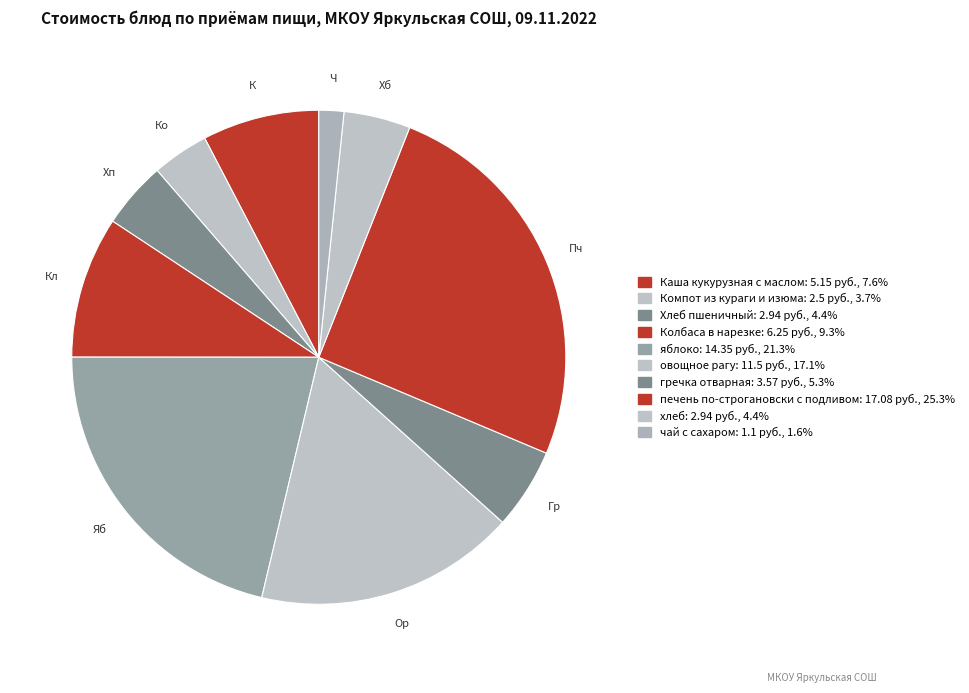

Rank the categories by value from highest to lowest.

печень по-строгановски с подливом, яблоко, овощное рагу, Колбаса в нарезке, Каша кукурузная с маслом, гречка отварная, Хлеб пшеничный, хлеб, Компот из кураги и изюма, чай с сахаром